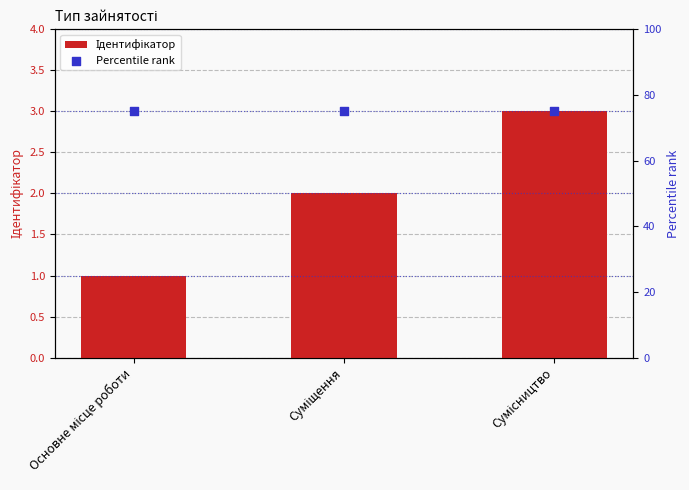

What is the total value across all series at Суміщення?

77